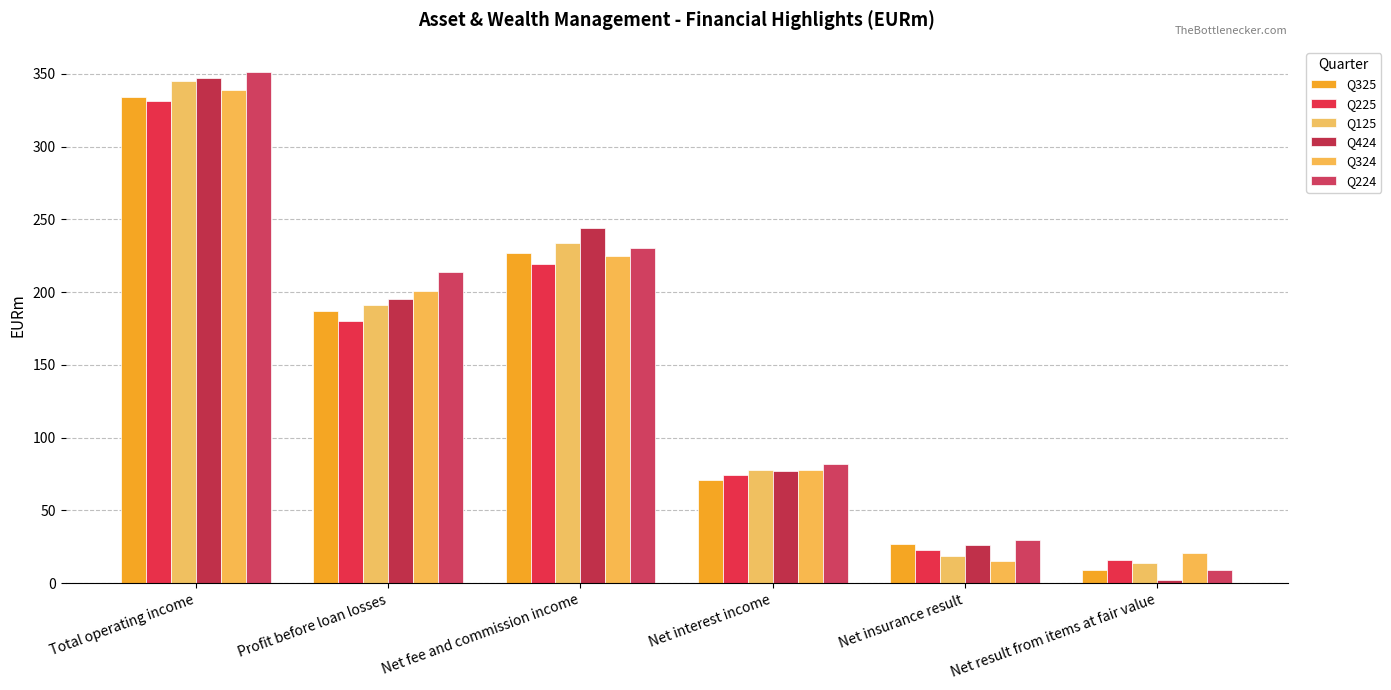

How many bars are there in total?

36